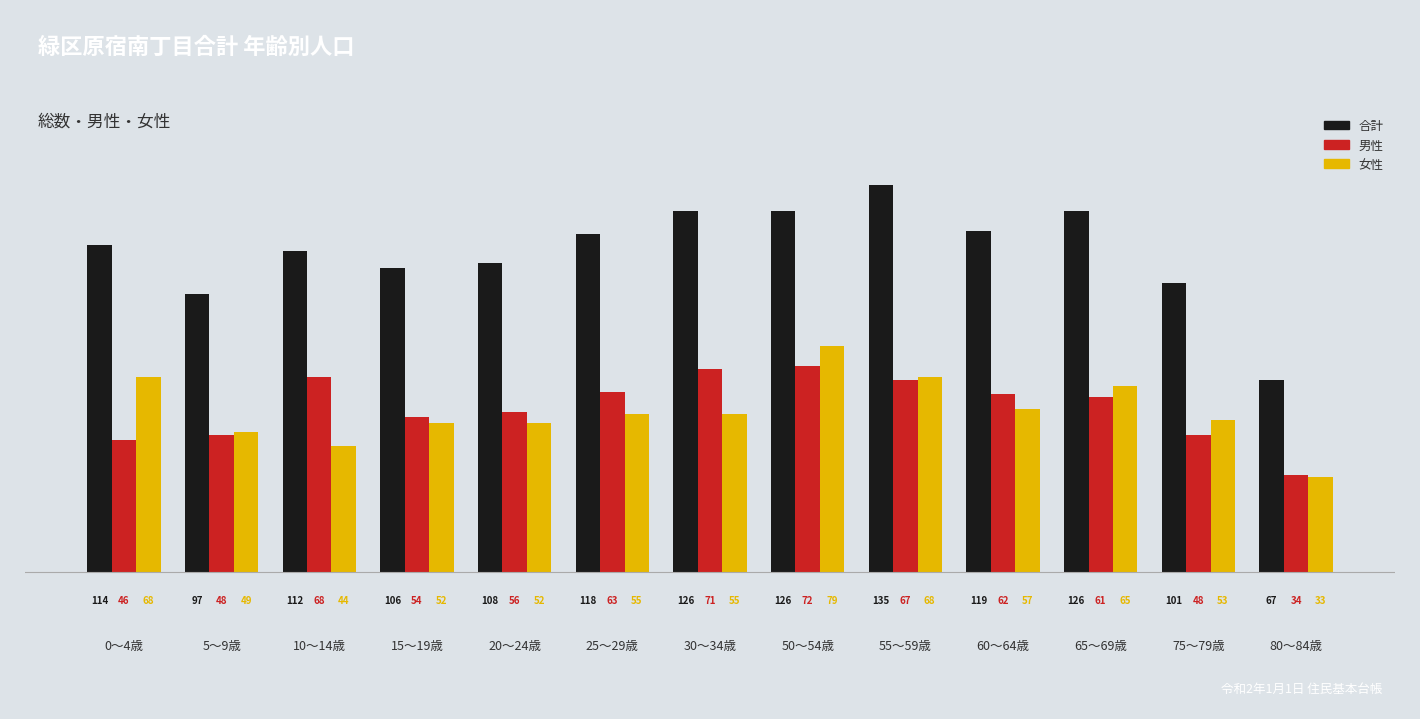

At which category is the sum across all series the highest?

50～54歳